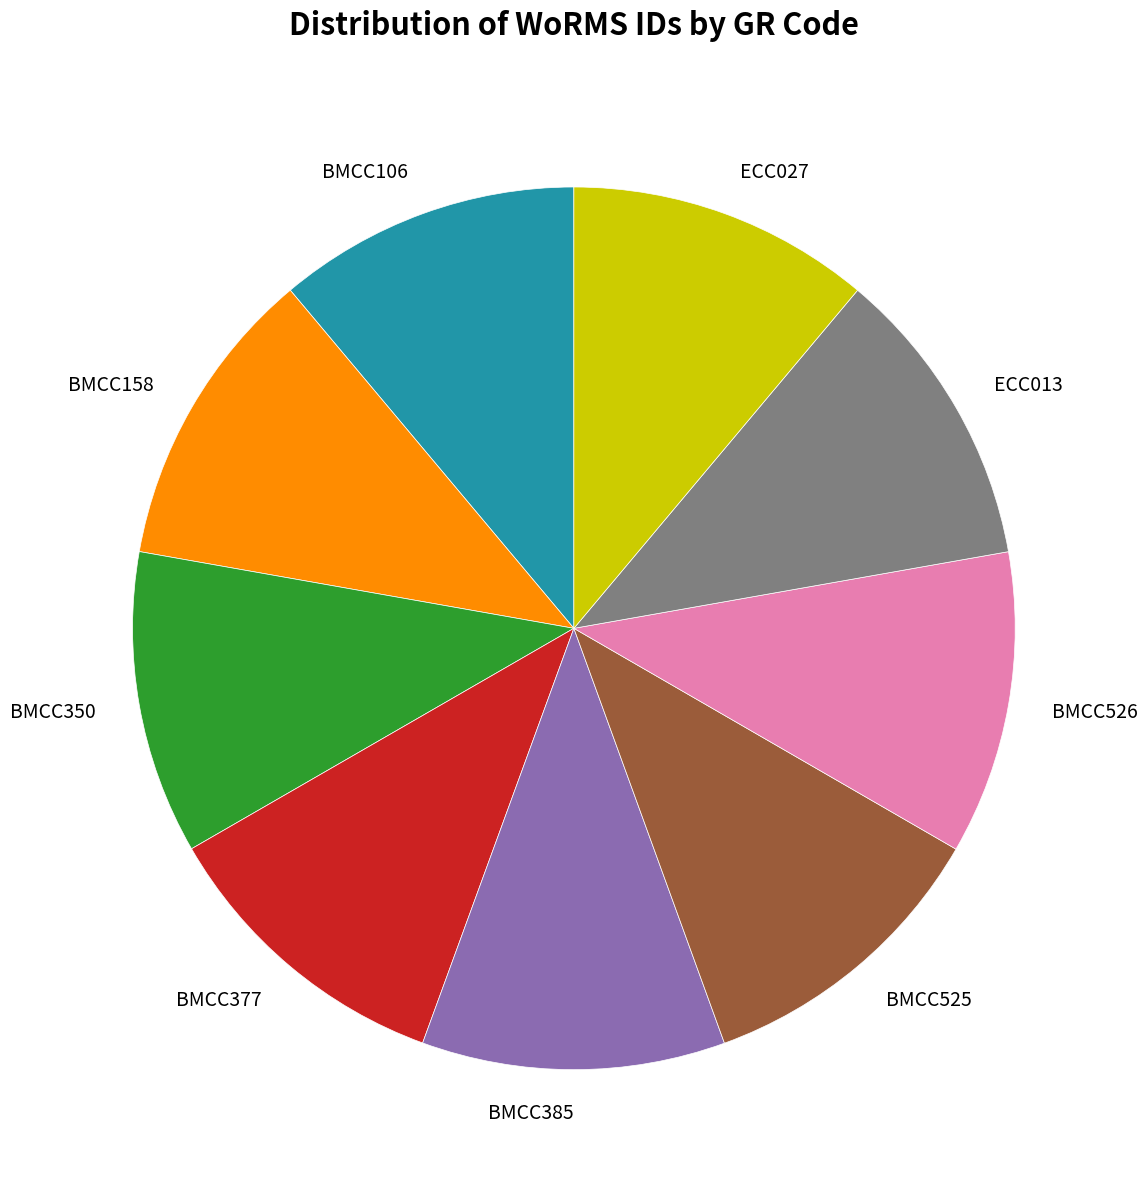

What is the ratio of the value at BMCC385 to the value at BMCC526?

1.0